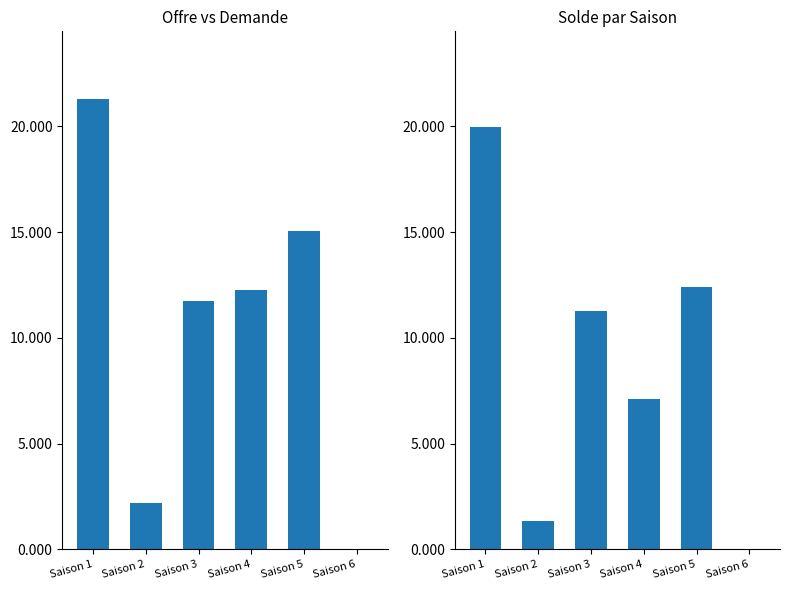

At which label does Demande (D) reach its minimum?

Saison 6